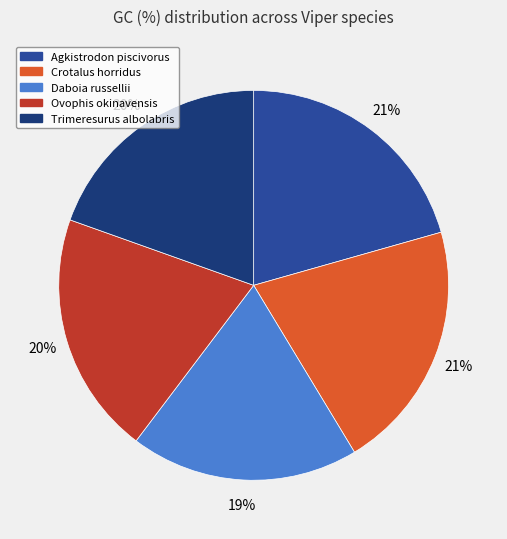

Between Trimeresurus albolabris and Agkistrodon piscivorus, which is larger?

Agkistrodon piscivorus